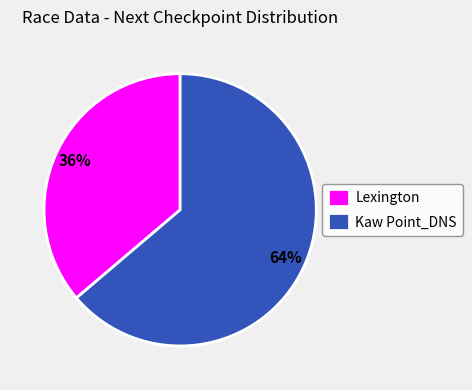

The Lexington slice represents 46% of the pie. True or false?

False